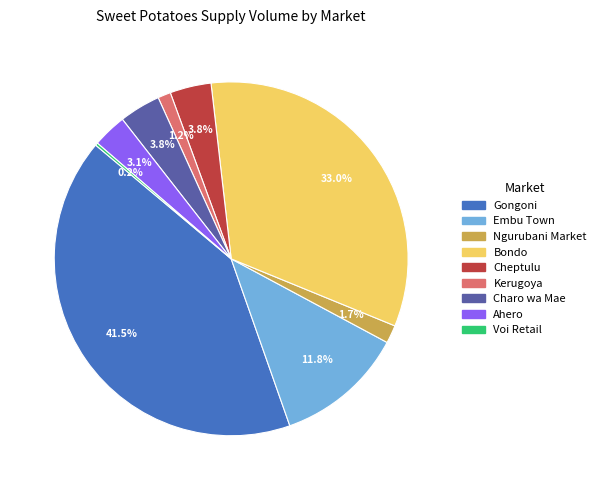

Approximately how many times larger is the value at Bondo compared to Gongoni?

0.8